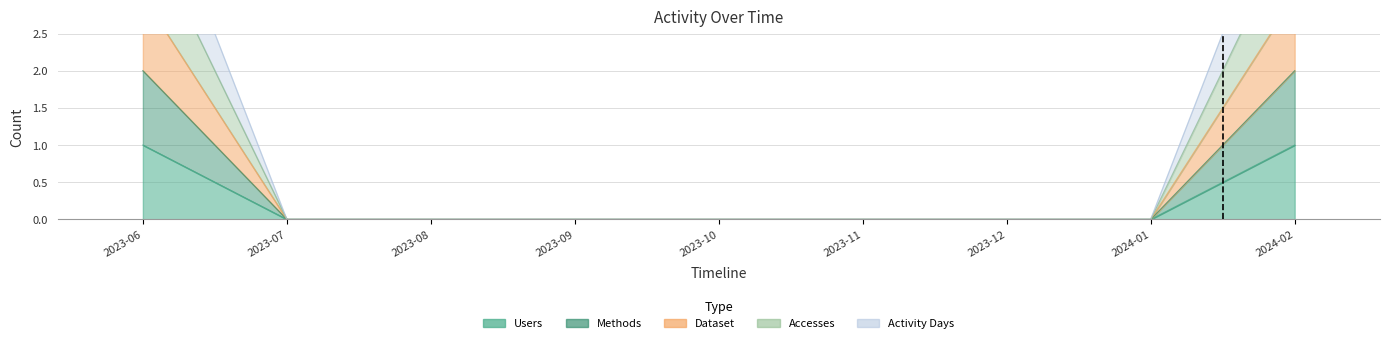

Which has a higher value, 2023-10 or 2023-09?

2023-10